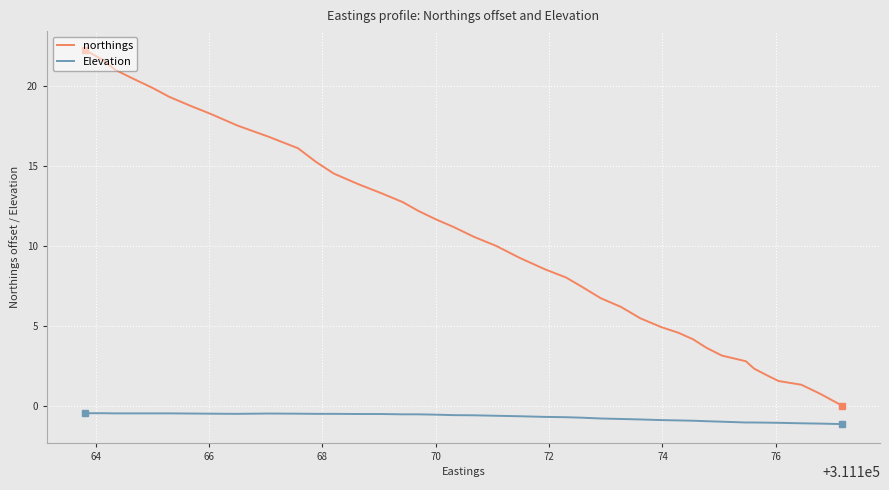

What is the minimum value shown in the chart?

-1.1